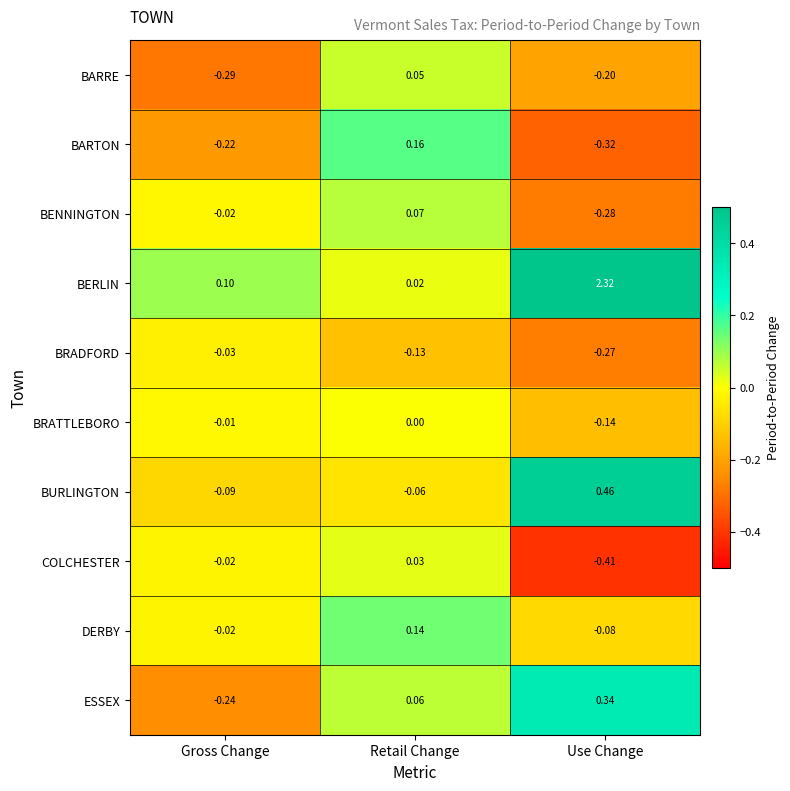

At which label does BARRE first exceed 0?

Retail Change